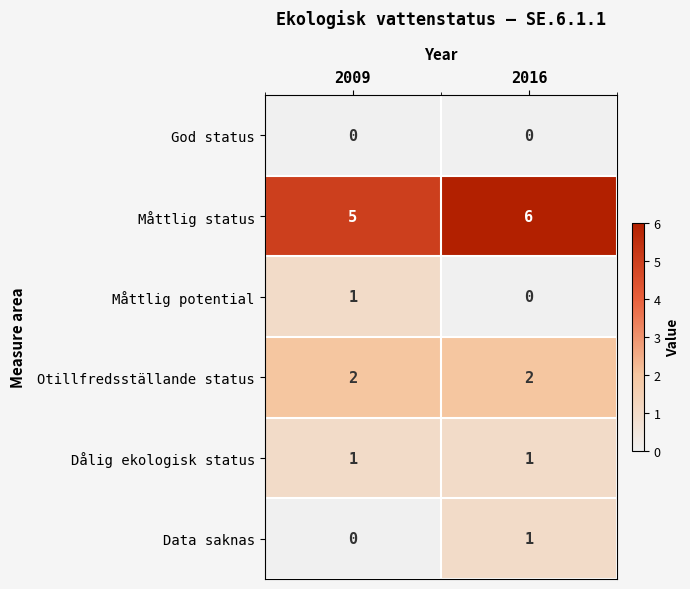

Is it true that Måttlig potential equals 1 at 2009?

True